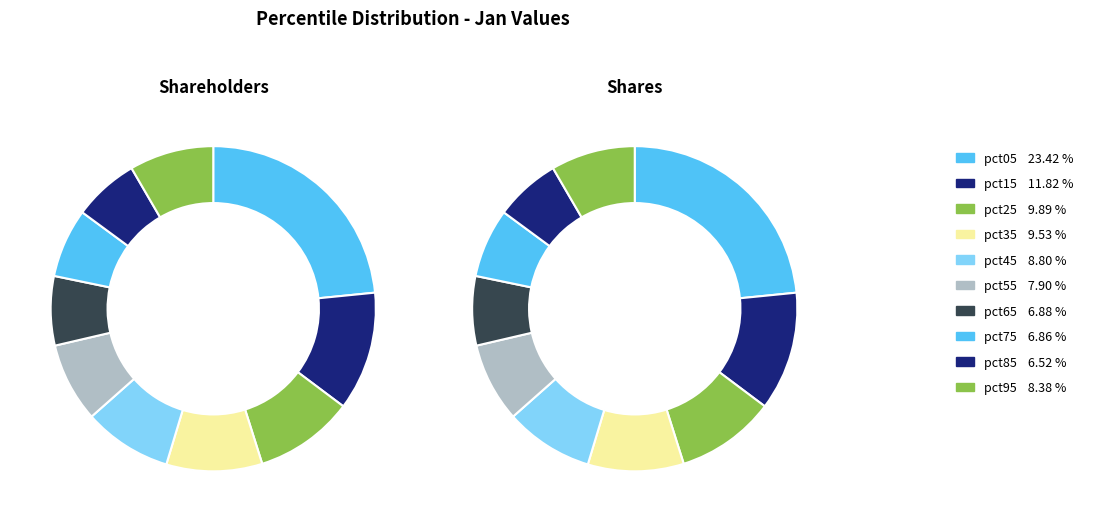

What percentage is the 9 slice, to the nearest percent?

8%